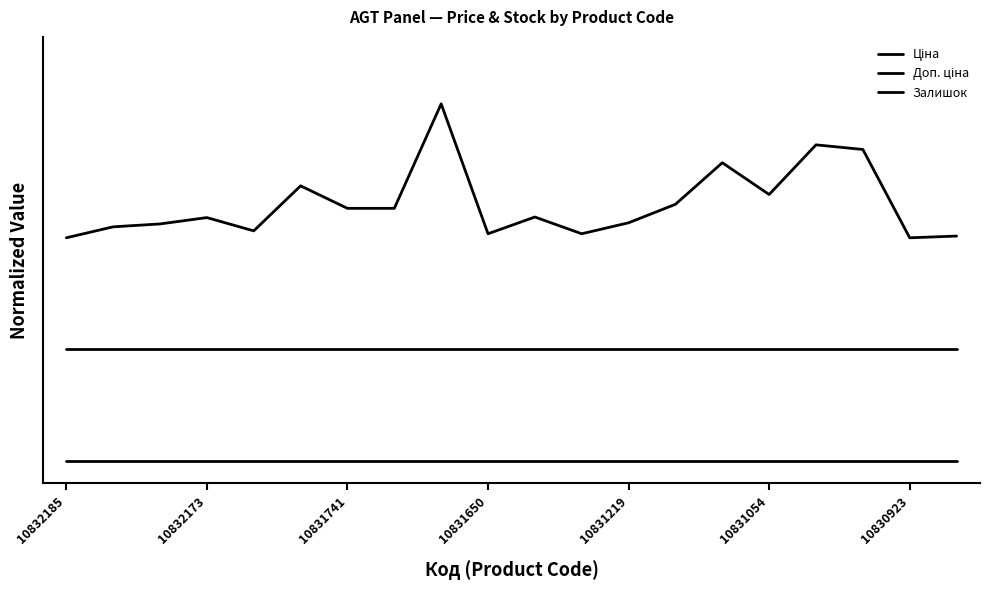

Is this an area chart (filled region under the line)?

No